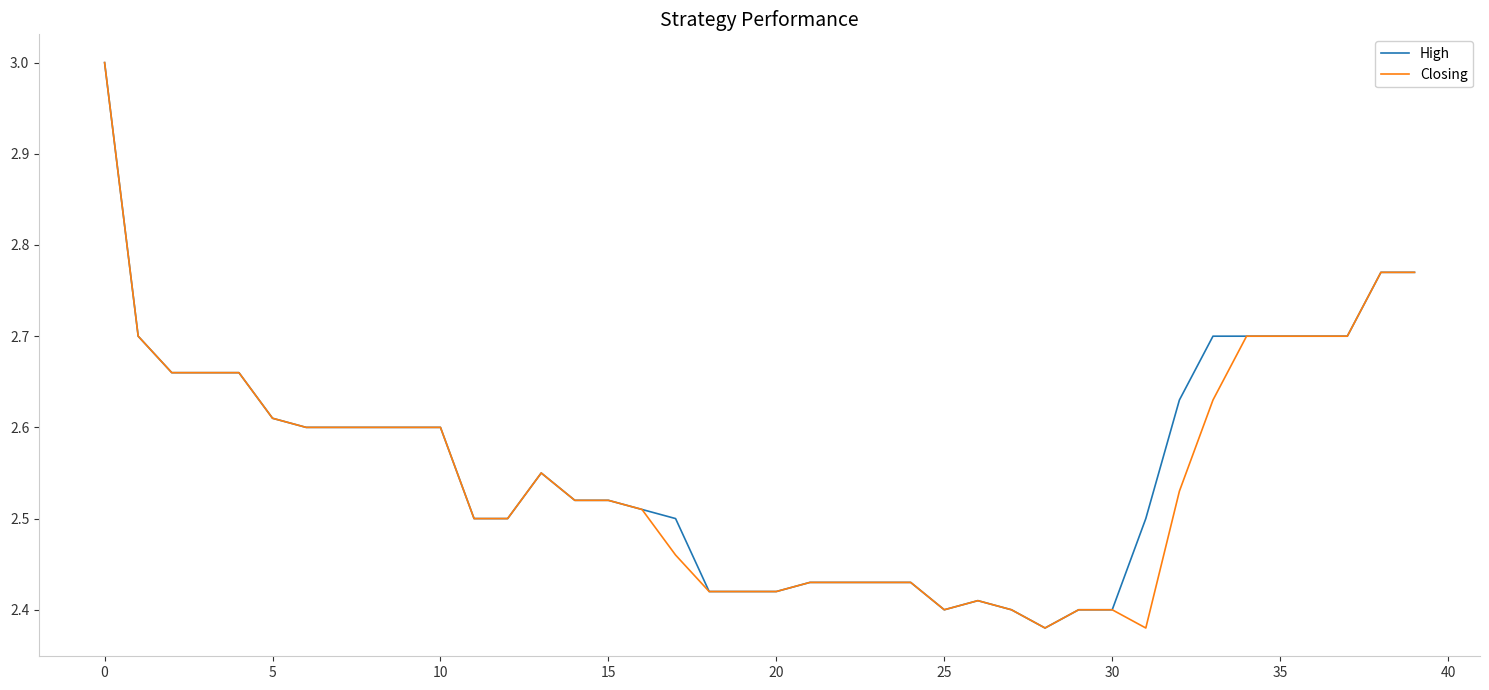

What is the sum of all Closing values?

102.1